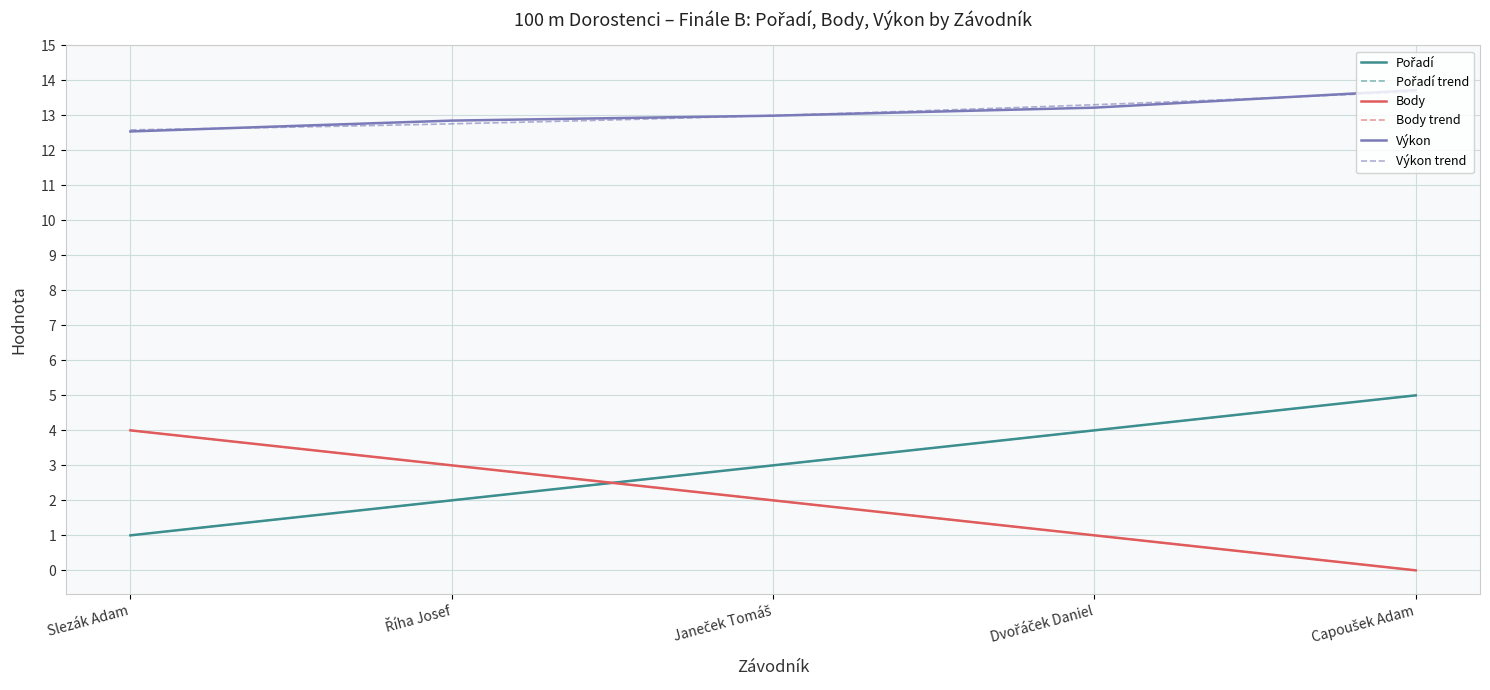

After their last crossing, which series has the higher values: Body or Pořadí?

Pořadí